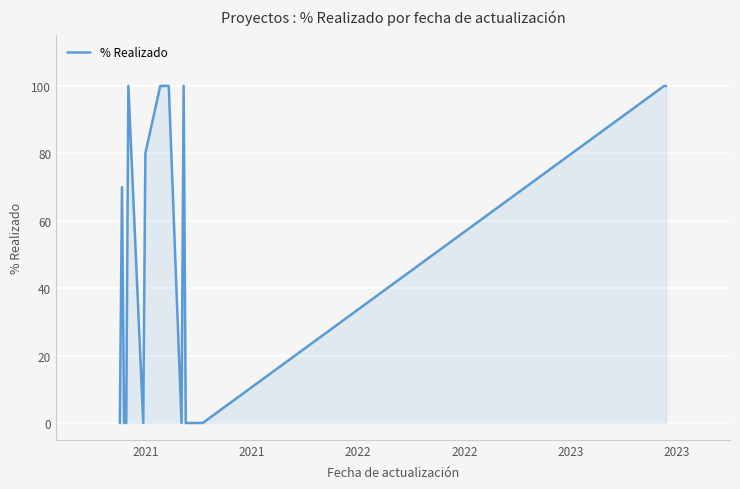

What is the maximum value shown in the chart?

100